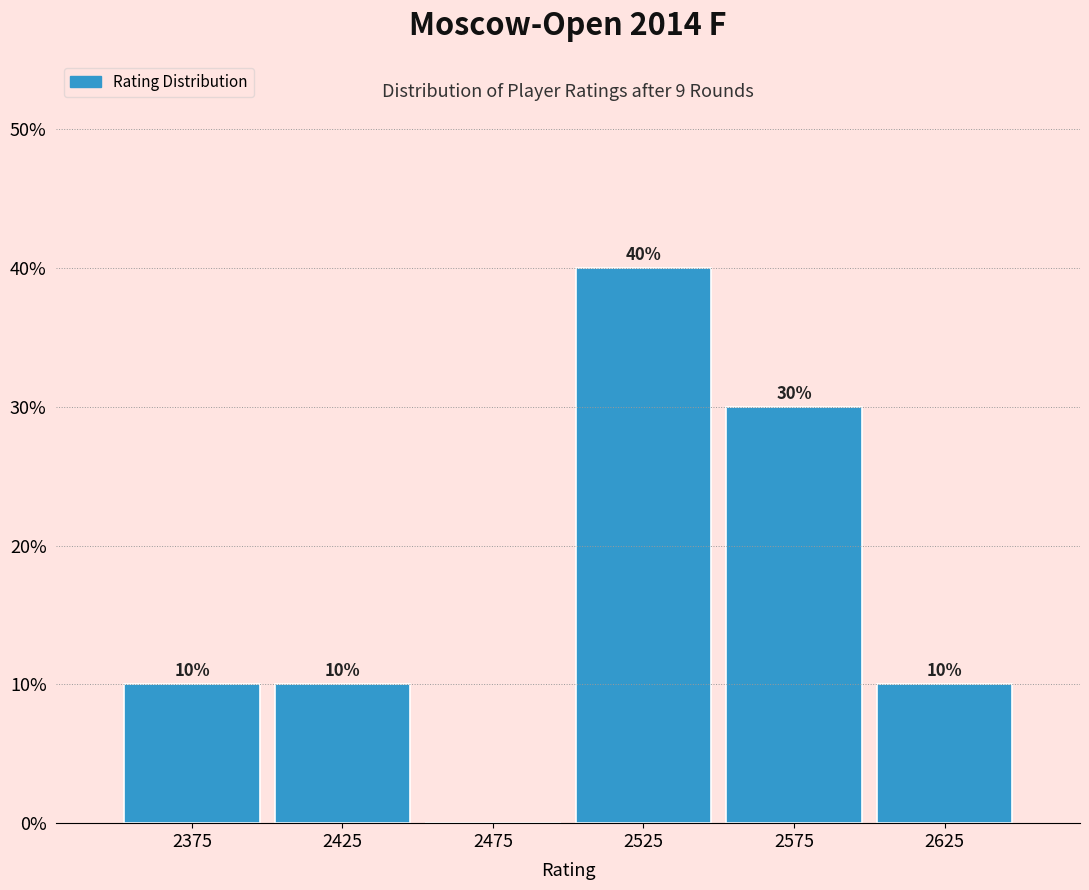

Which range on the x-axis has the tallest bar?

2500 to 2550